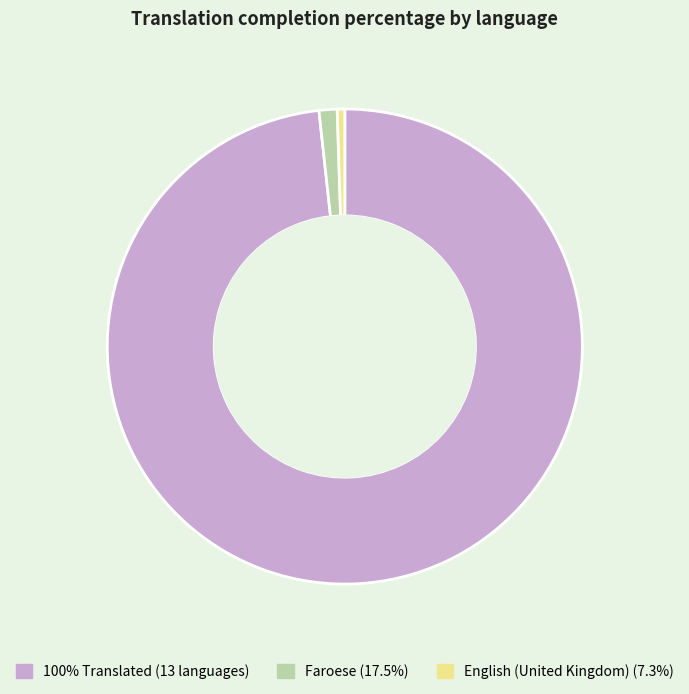

How many segments does this pie chart have?

3